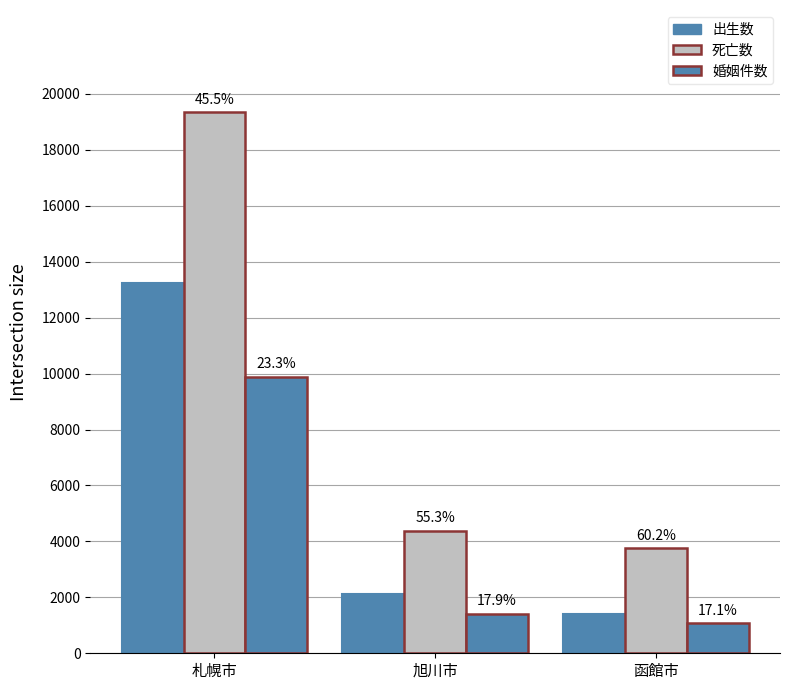

How many bars are there in each group?

3